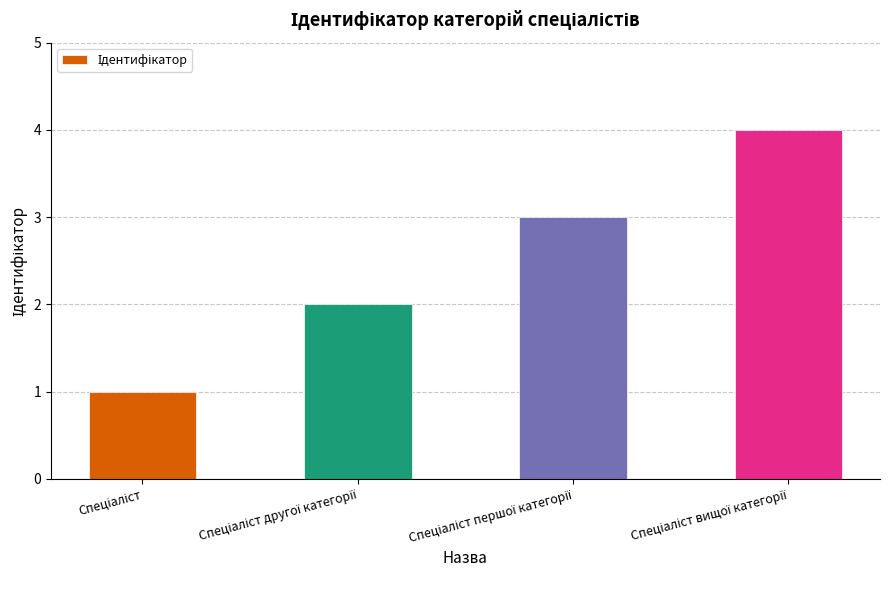

What is the maximum value shown in the chart?

4